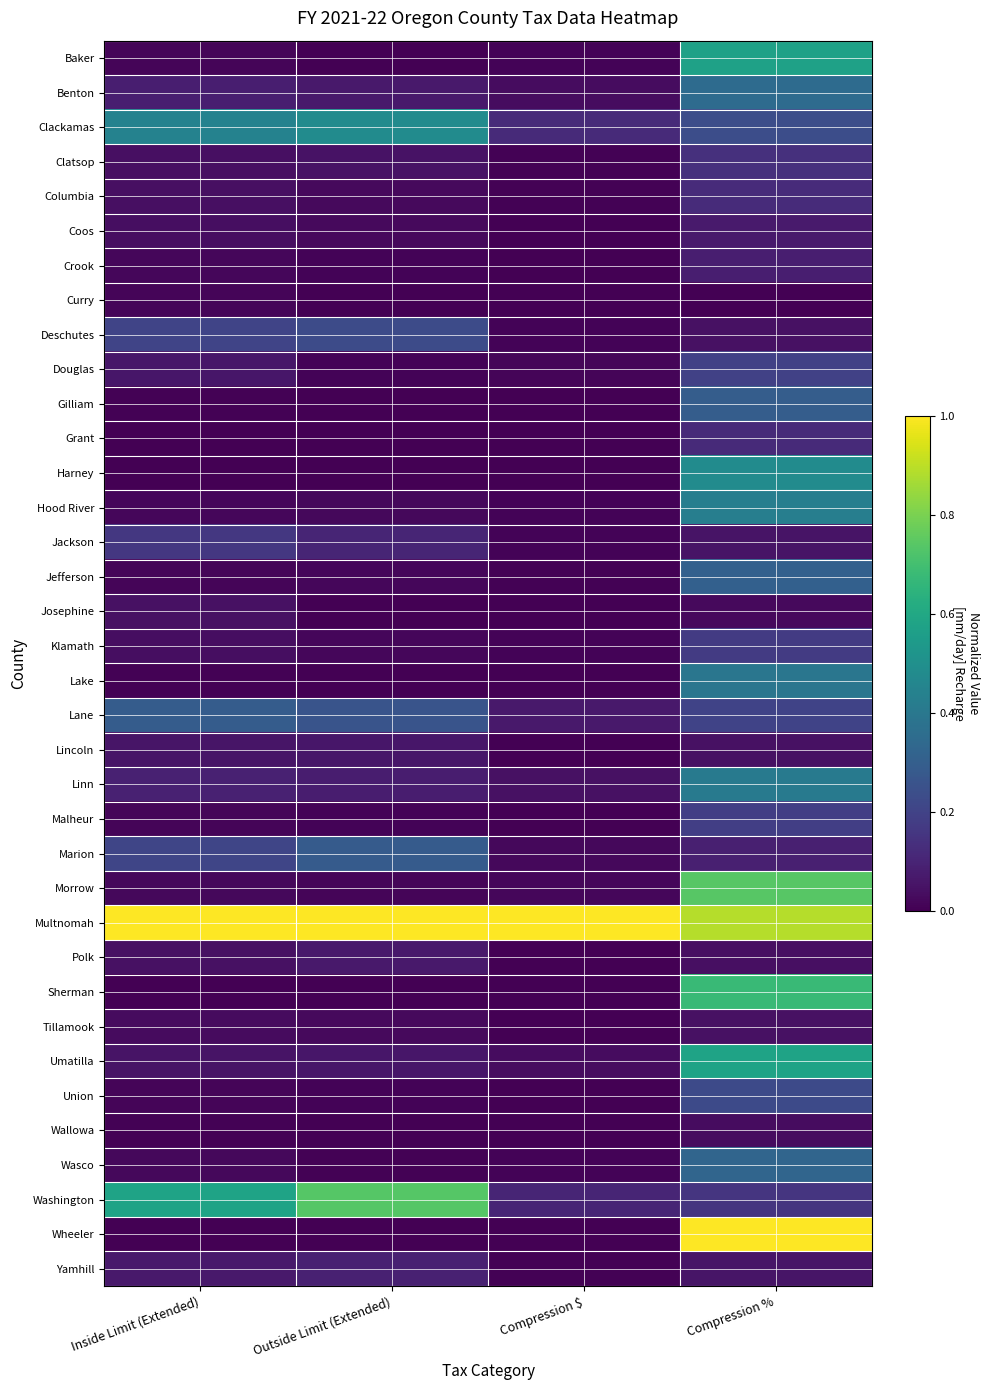

At how many categories does at least one series exceed 0?

4